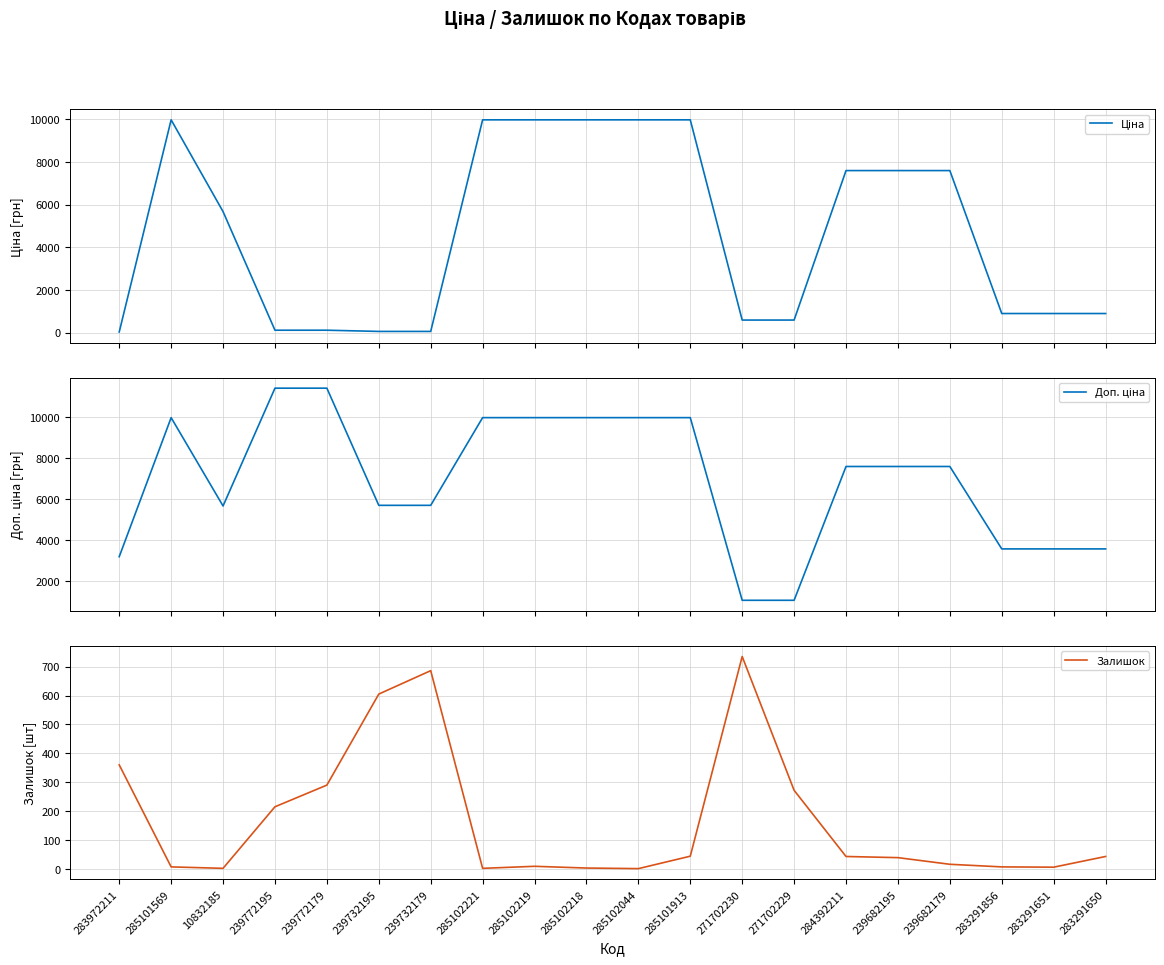

Is this an area chart (filled region under the line)?

No